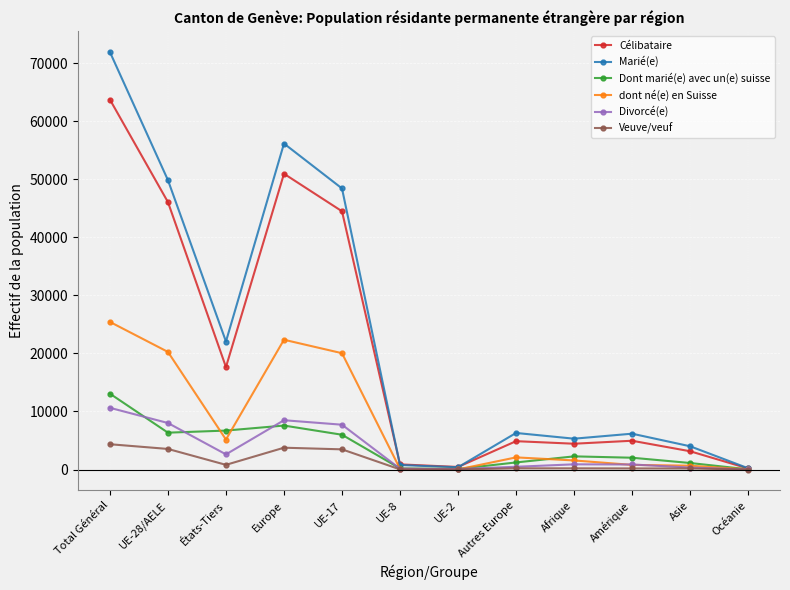

Between États-Tiers and UE-8, which series saw the biggest shift?

Marié(e)